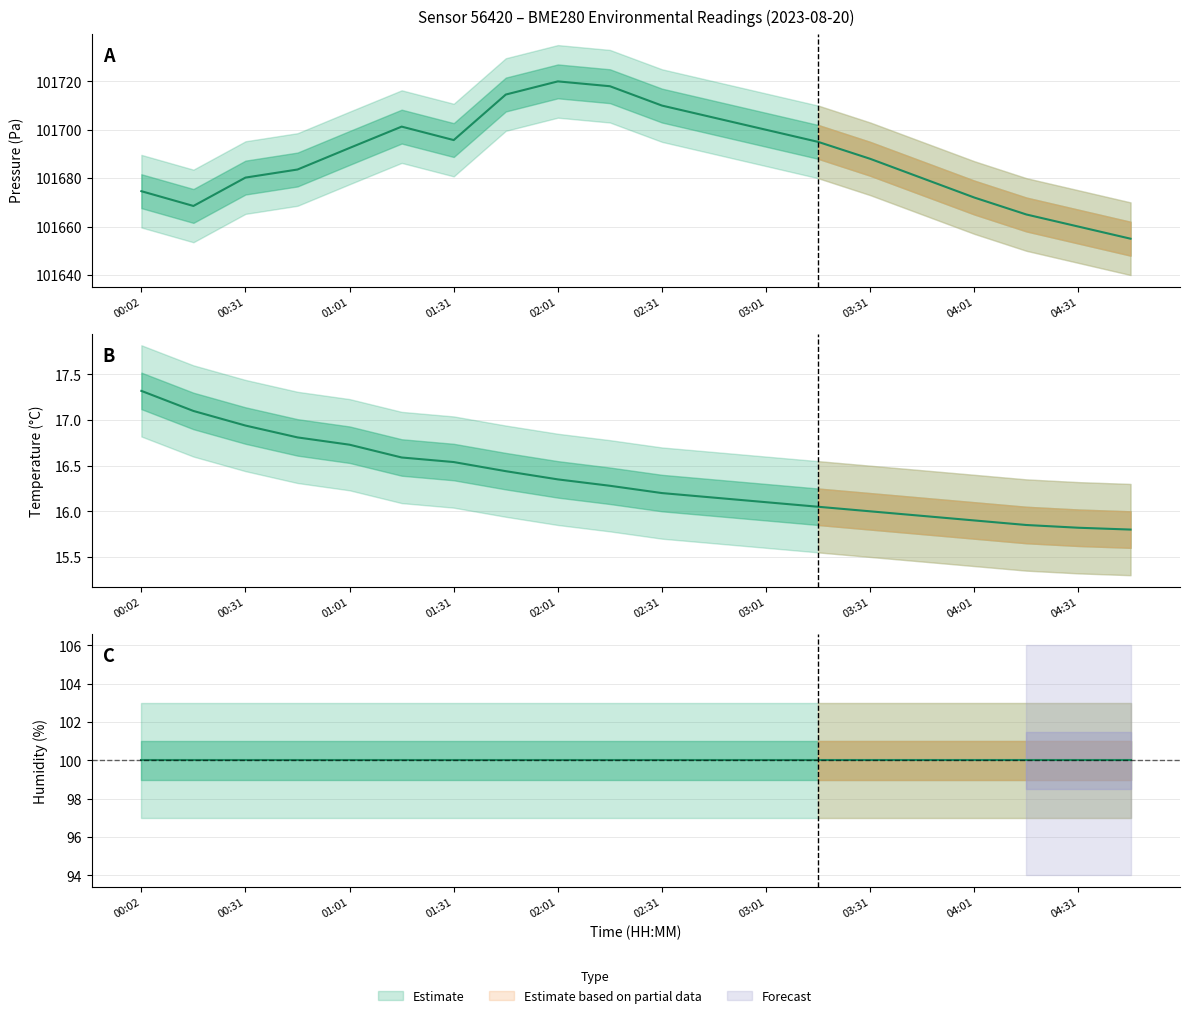

At which category does pressure reach its first local valley?

00:17